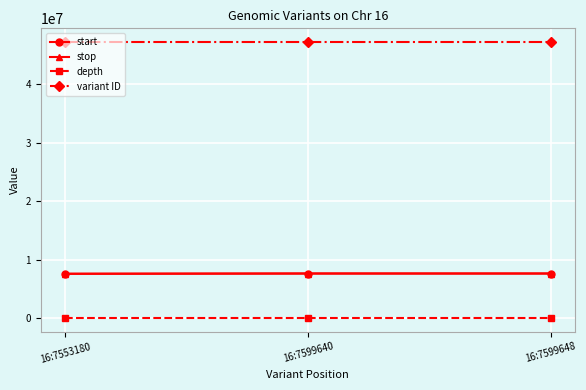

Which series has the largest total across all categories?

variant ID